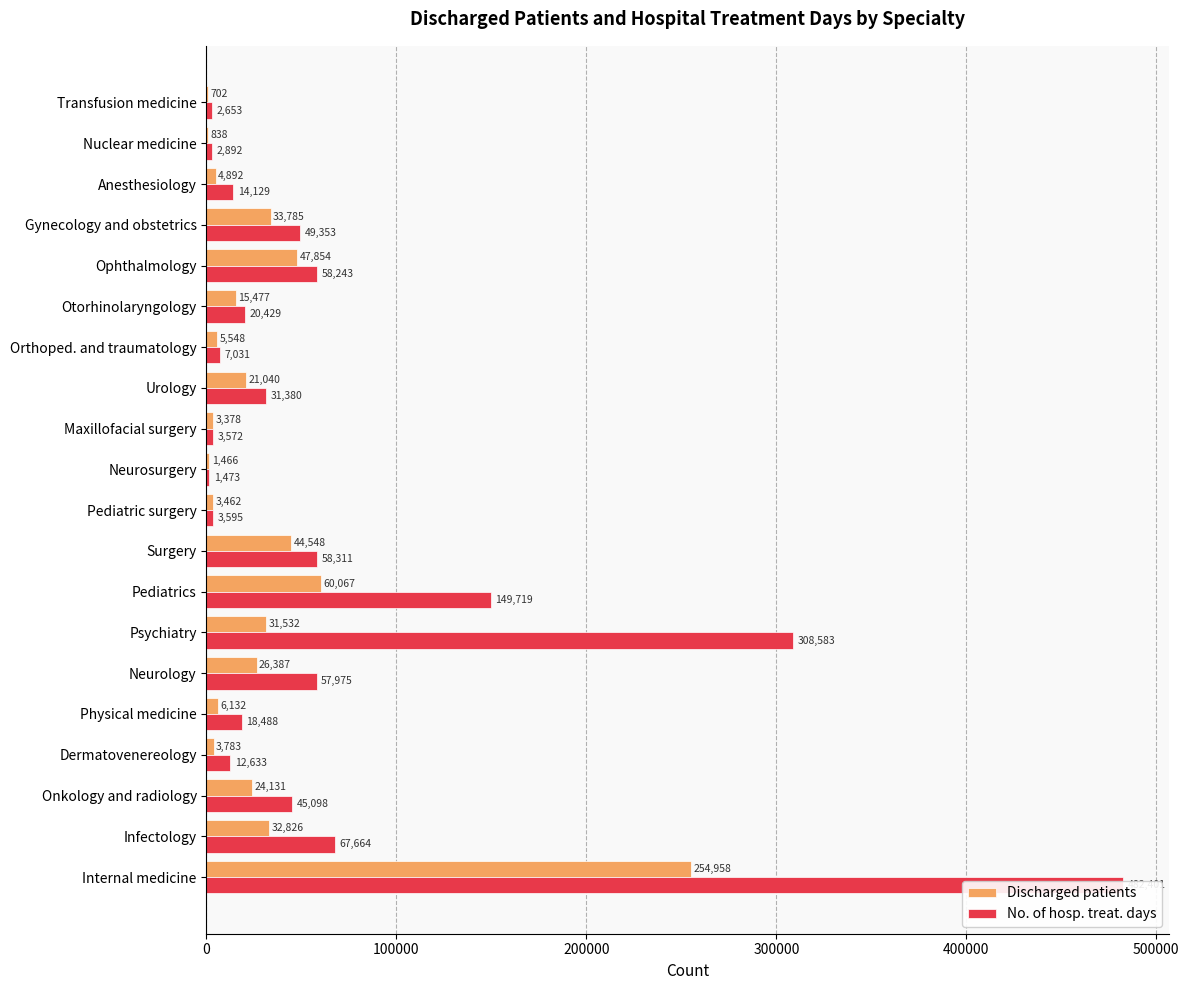

The Discharged patients series shows 326 at Nuclear medicine. True or false?

False